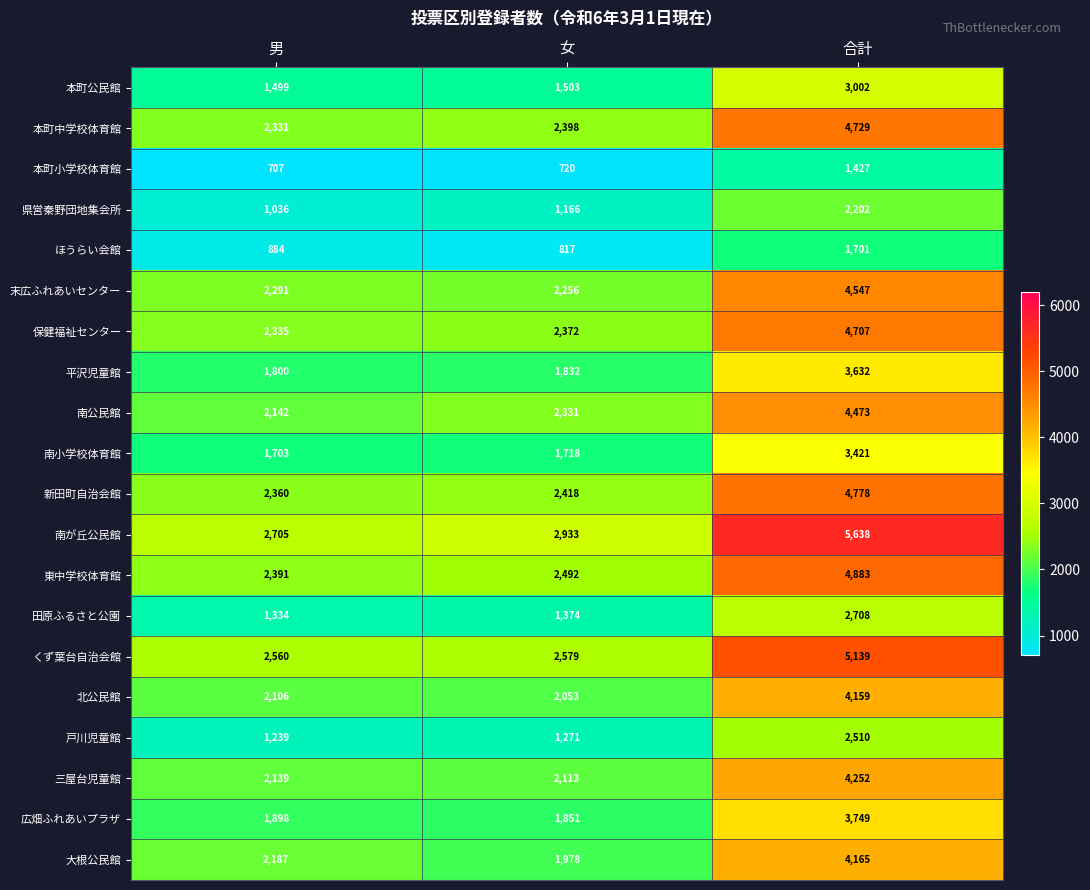

What is the approximate value of 北公民館 at 合計, to the nearest 100?

4200